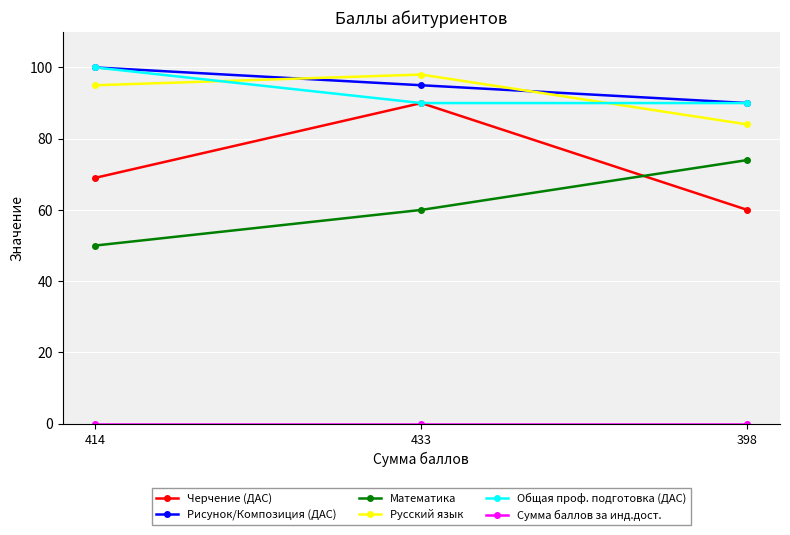

Does the chart display data point markers on the line(s)?

Yes